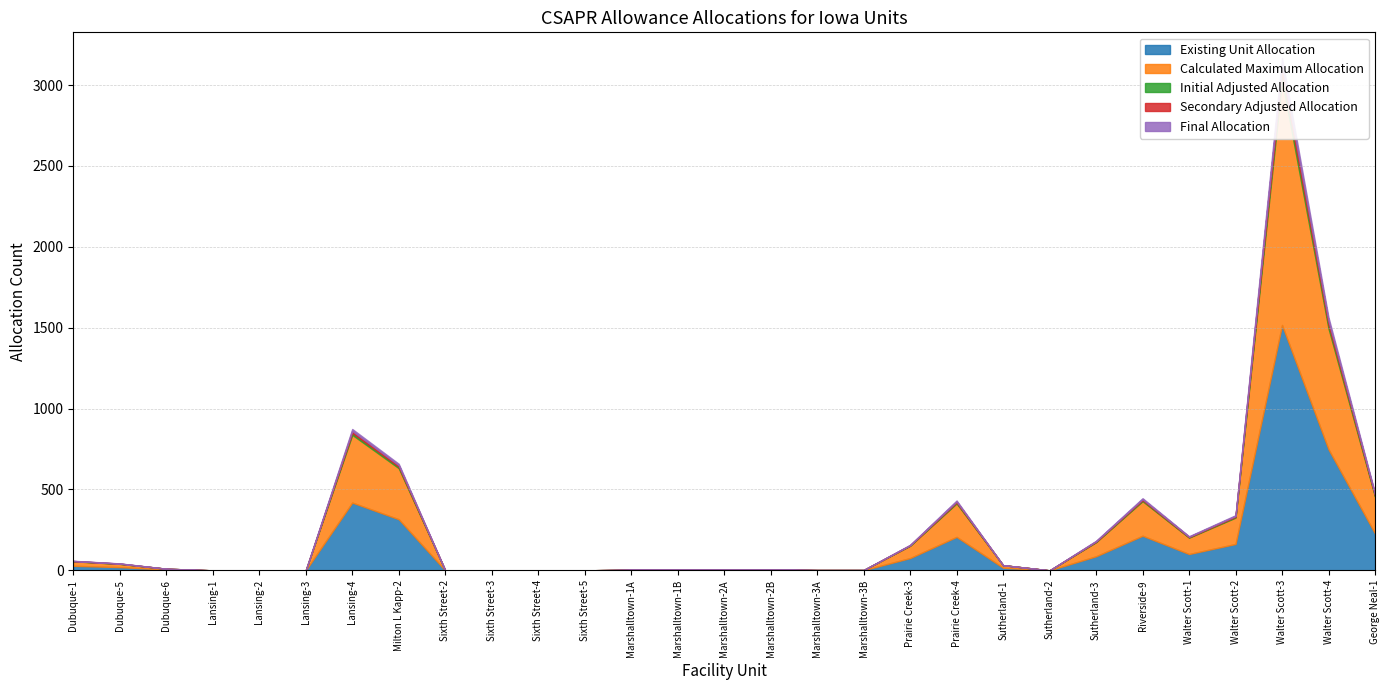

What is the total value across all series at Walter Scott-1?

211